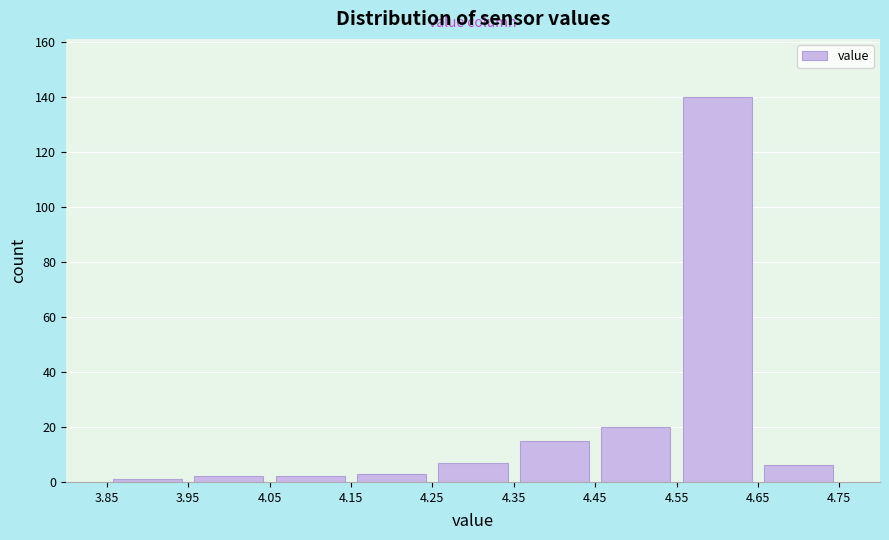

Over which range of the x-axis is the bar tallest?

4.55 to 4.65